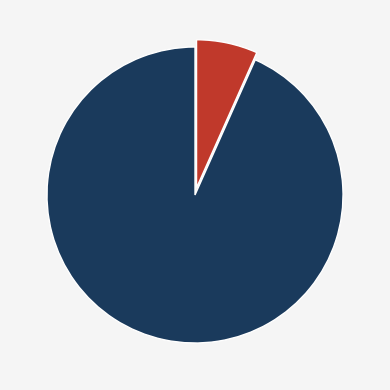

Does any single category account for the majority?

Yes